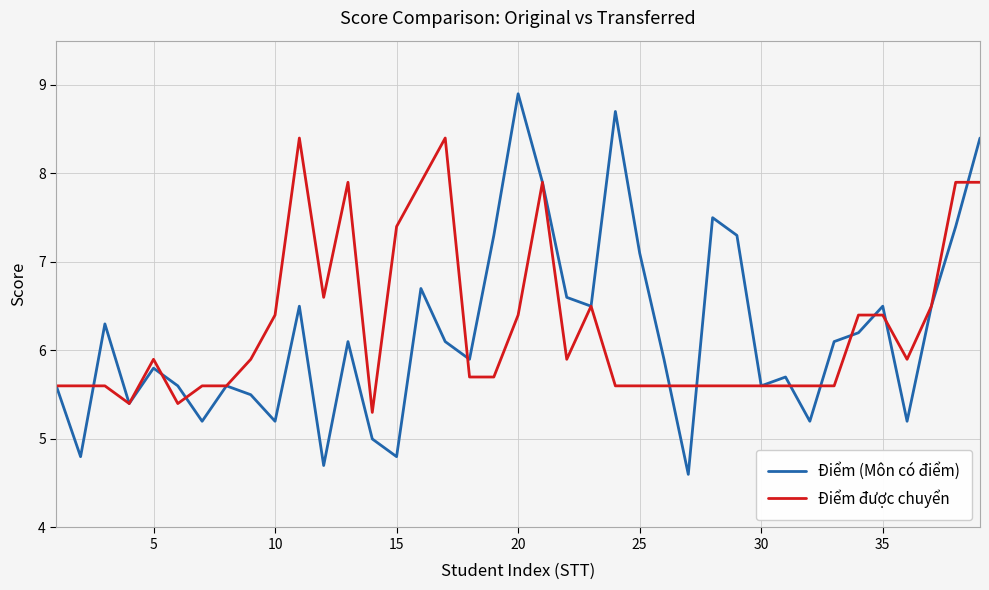

True or false: Điểm được chuyển and Điểm (Môn có điểm) intersect in this chart.

True